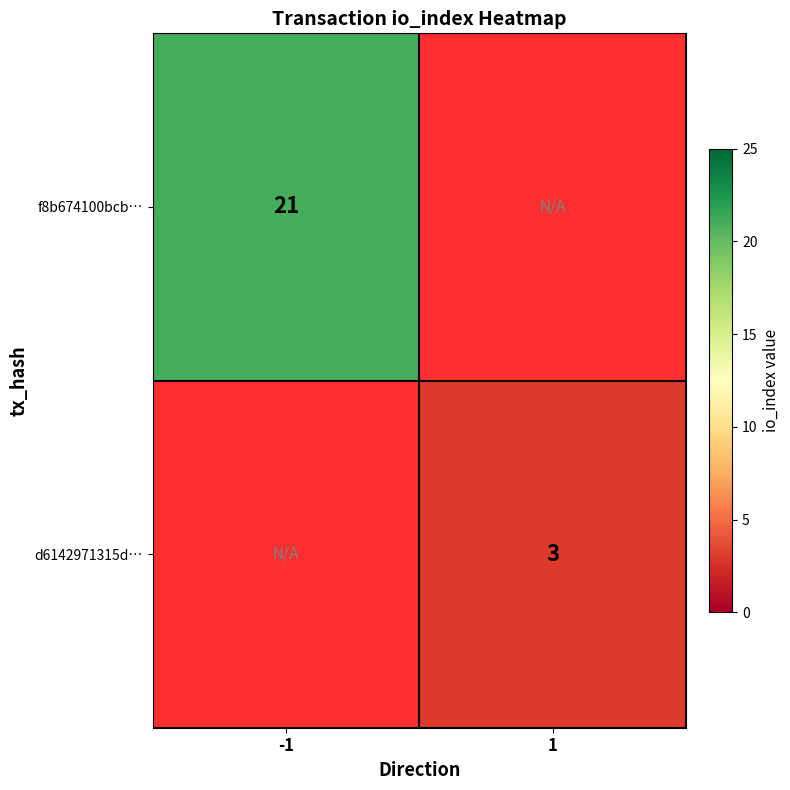

Is it true that f8b674100bcb… equals 21 at -1?

True